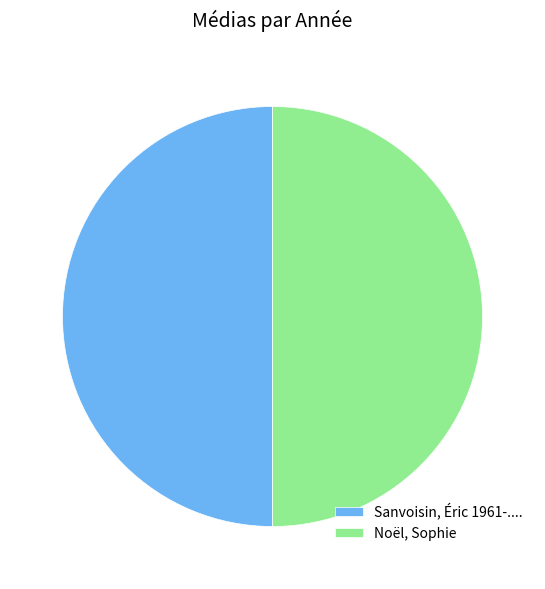

Count the number of slices in the pie.

2